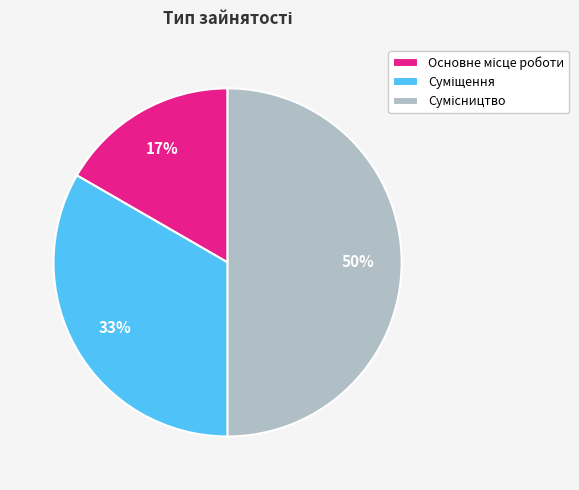

To the nearest percent, what is the average slice percentage?

33%